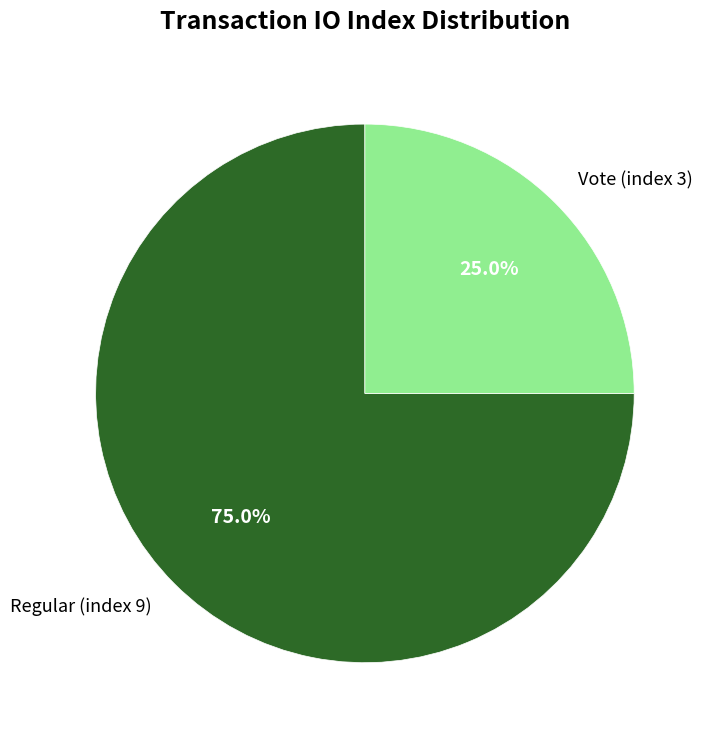

Does any single category account for the majority?

Yes